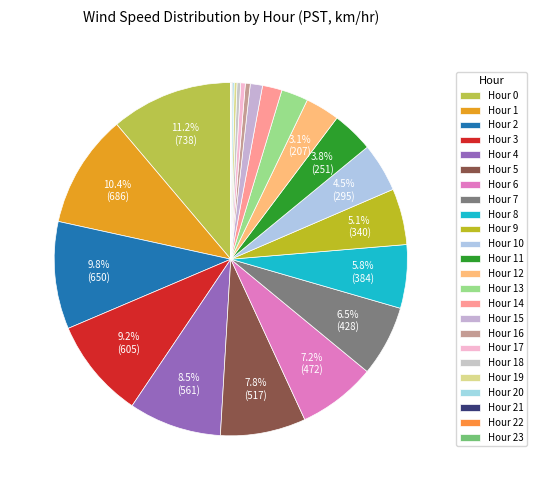

Which slice is the smallest?

Hour 23